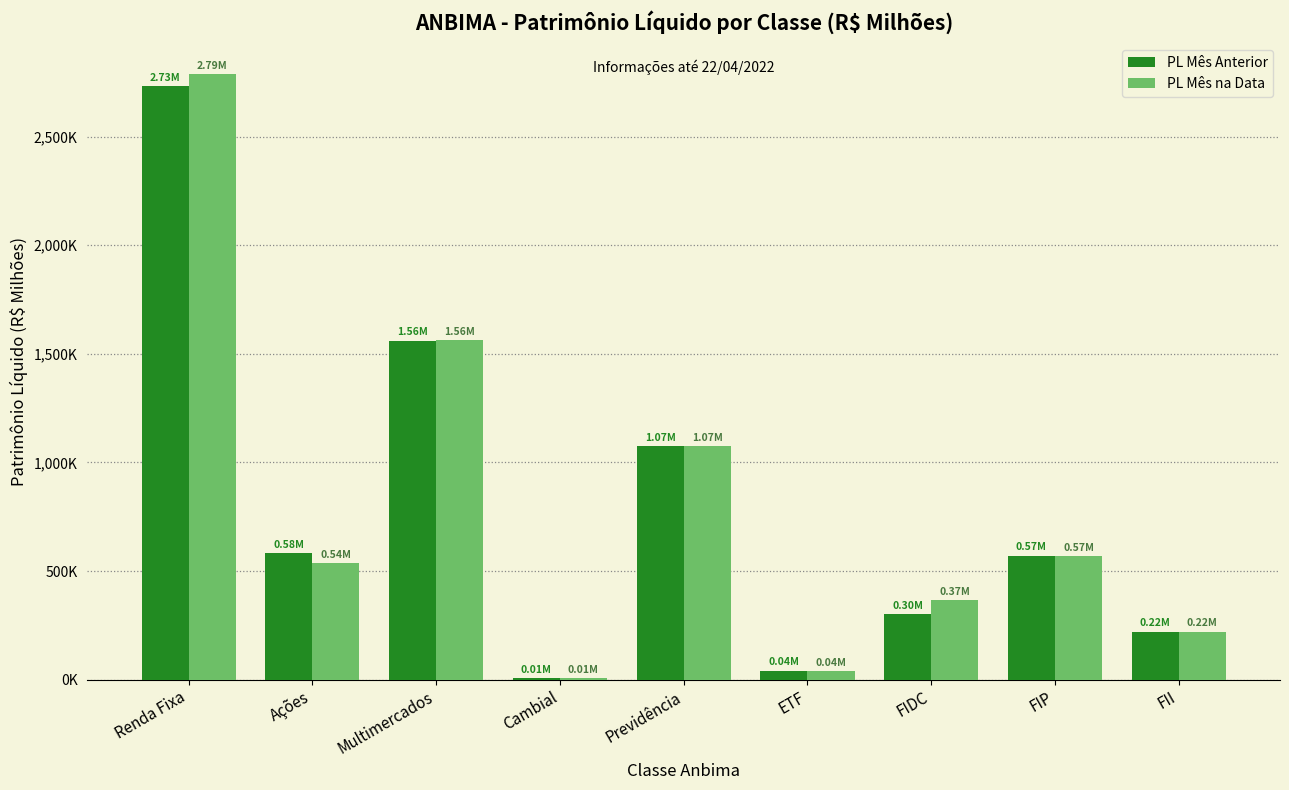

What is the smallest value displayed?

7982.0